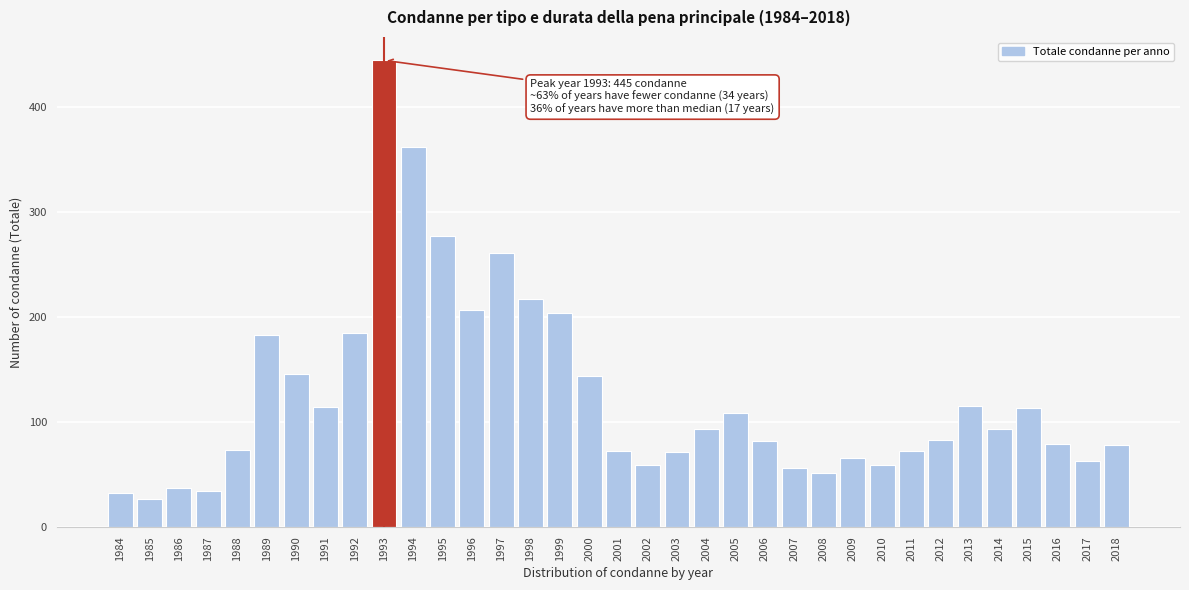

Read the value at 2008, to the nearest 10.

50